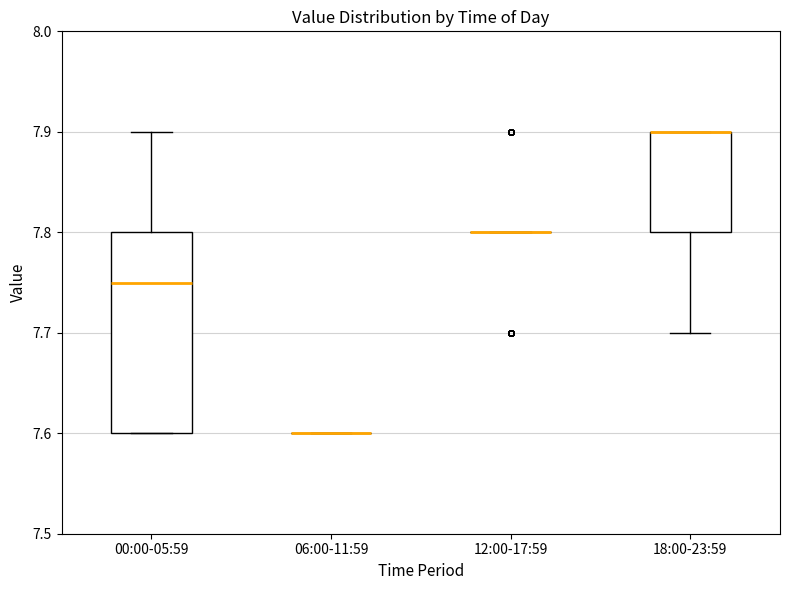

Reading left to right, read every box against the y-axis: the position of its median line, the range the box covers, and the ends of its whiskers. The values are not printed on the chart, so give them approximately, as read against the axis.

00:00-05:59: median 7.75, box 7.60 to 7.80, whiskers 7.60 to 7.90
06:00-11:59: box collapsed to a line at 7.60, whiskers 7.60 to 7.60
12:00-17:59: box collapsed to a line at 7.80, whiskers 7.80 to 7.80
18:00-23:59: median 7.90 (drawn on the box's upper edge), box 7.80 to 7.90, whiskers 7.70 to 7.90